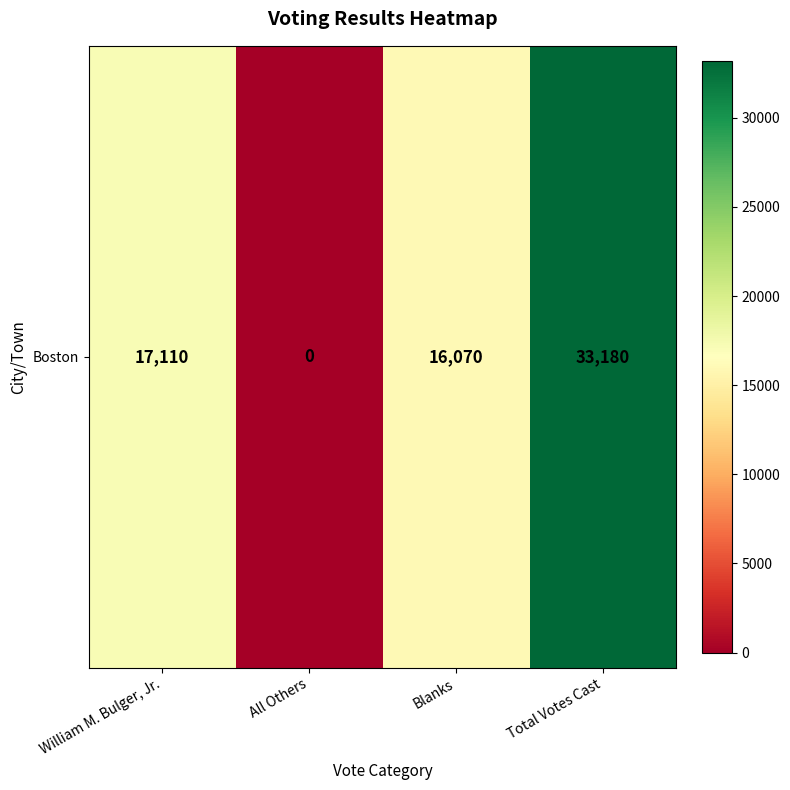

Is it true that the value at William M. Bulger, Jr. is 26697?

False